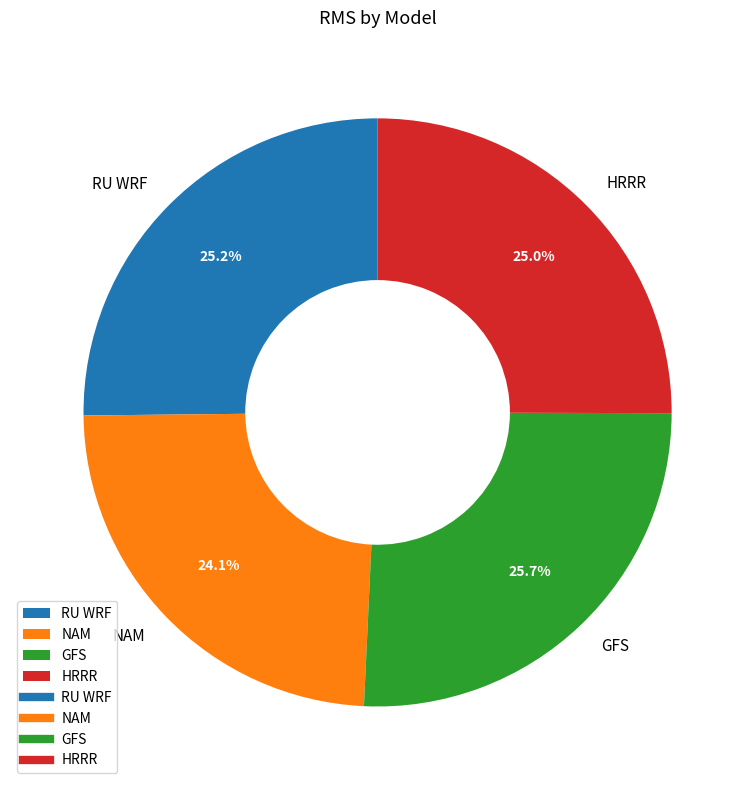

The GFS slice represents 26% of the pie. True or false?

True